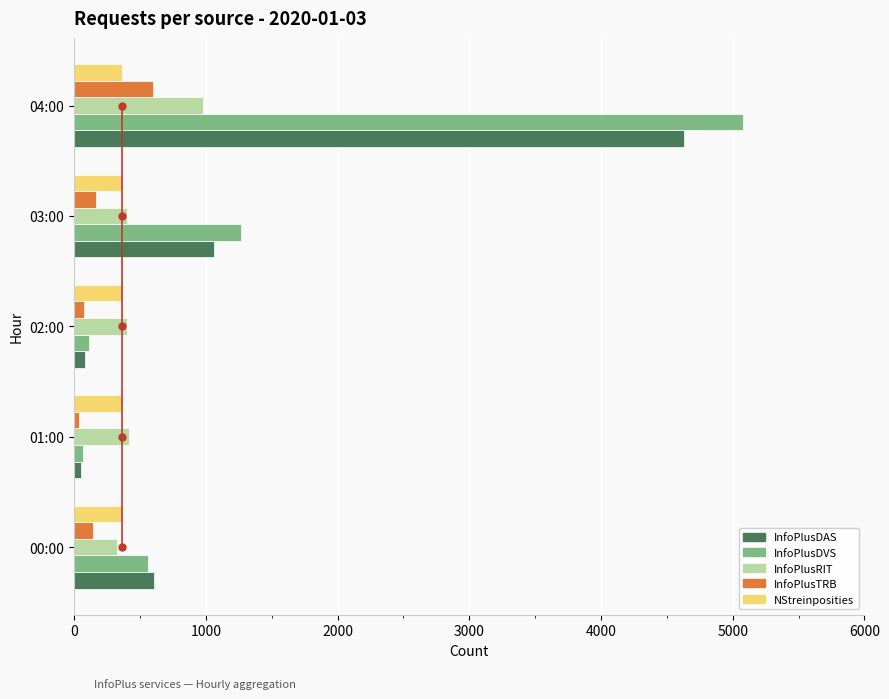

How many values in the InfoPlusDVS series are below 561?

2